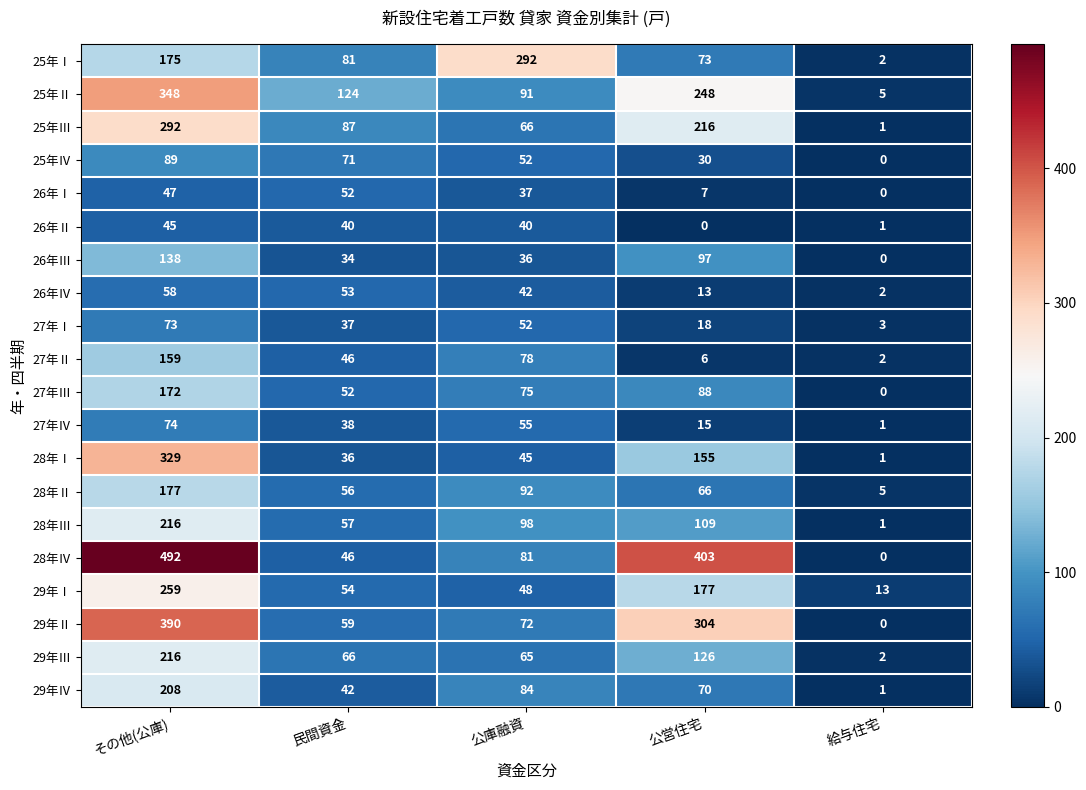

The value of 29年Ⅳ at 公営住宅 is 124. True or false?

False